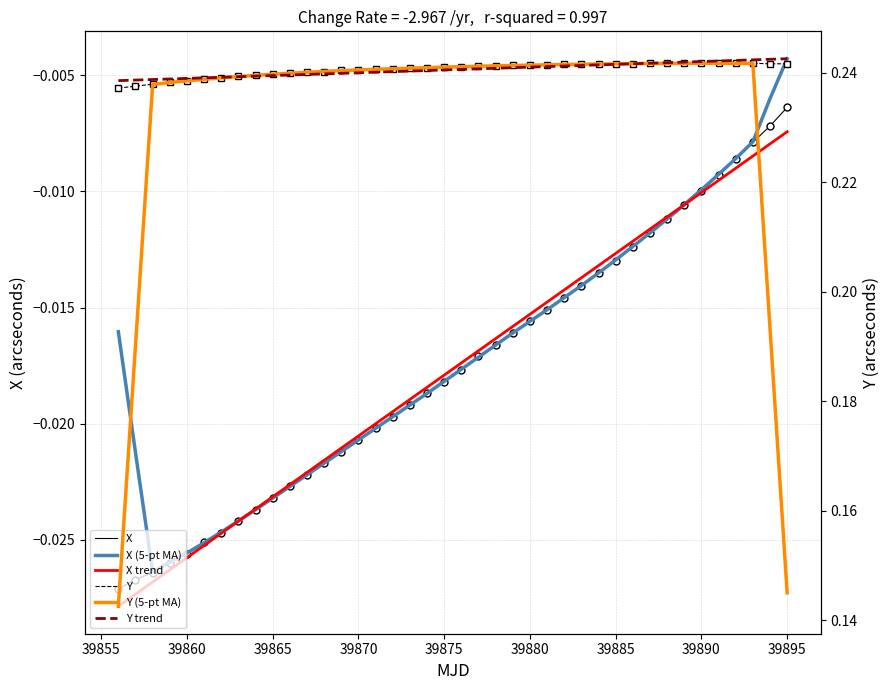

Does the chart have visible grid lines?

Yes